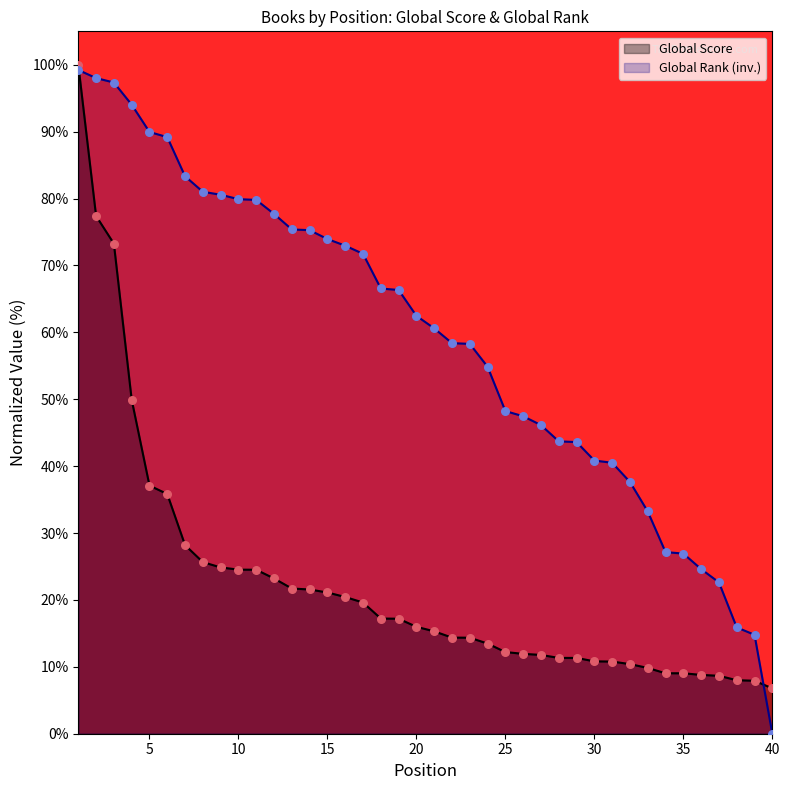

What is the total value across all series at 35?

36.0